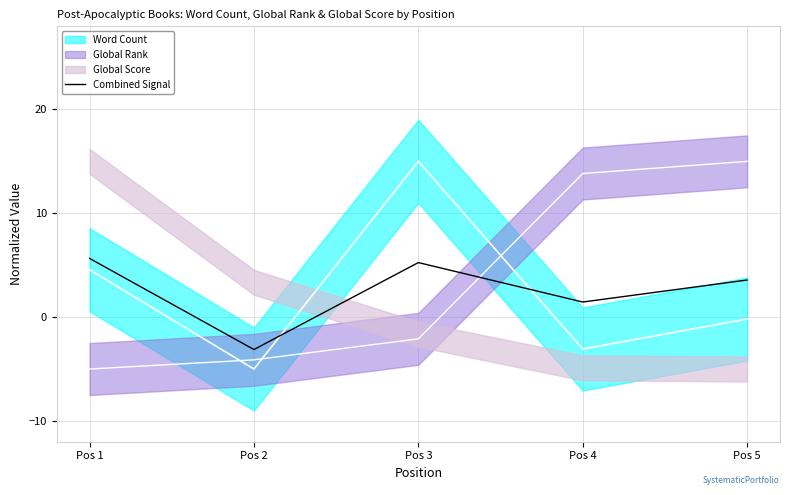

How many interior local peaks (higher than both neighbors) does the data have?

1